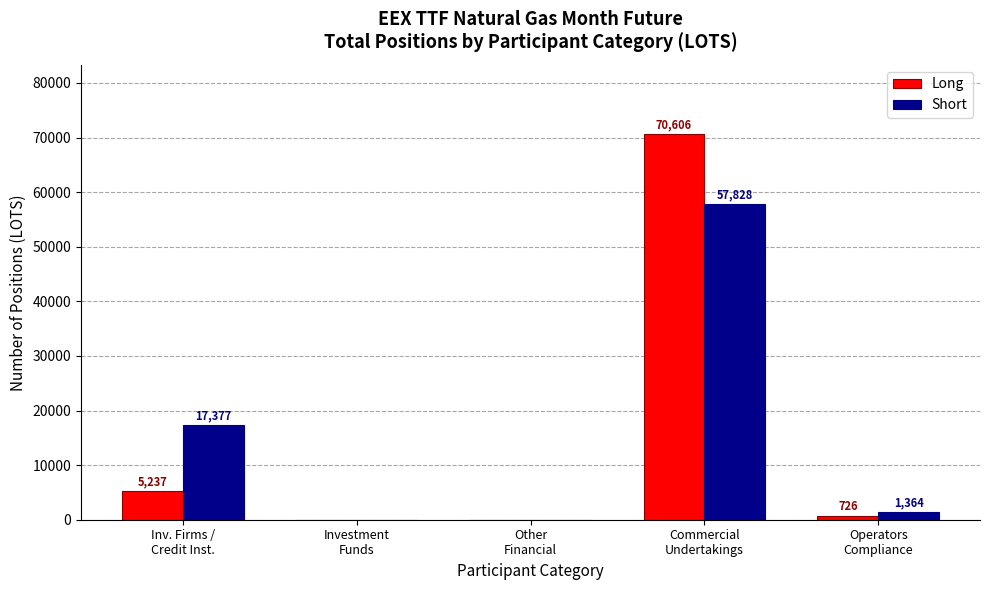

What is the maximum value for Long?

70606